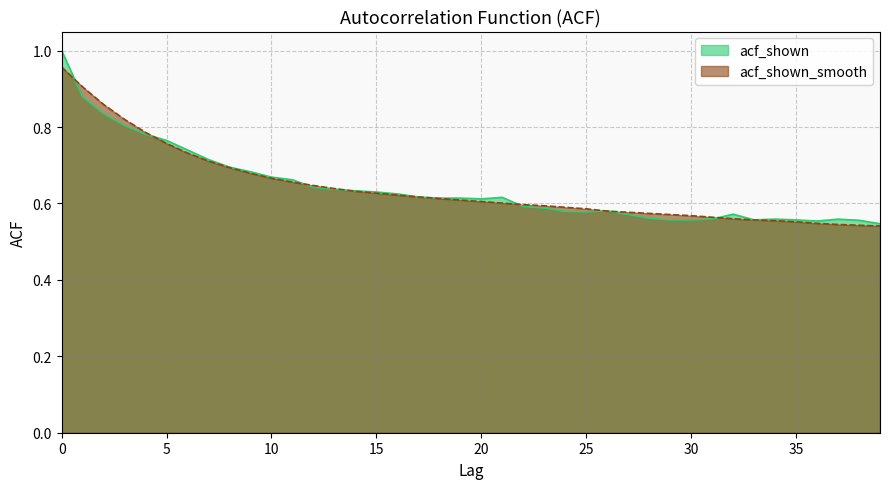

What is the difference between the second highest and minimum values in the acf_shown_smooth series?

0.4